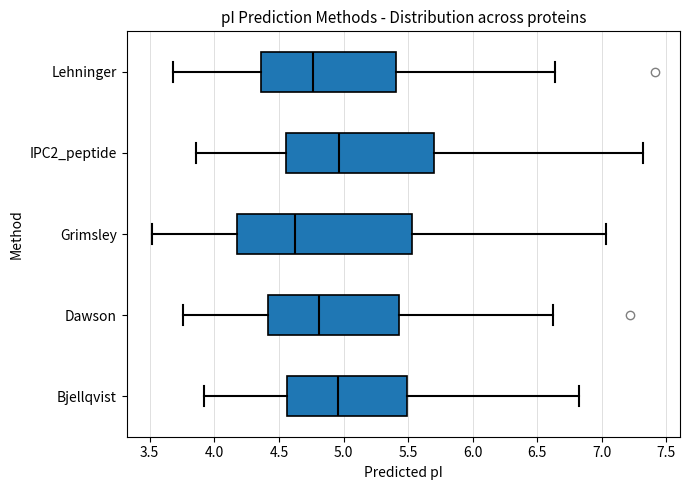

Reading bottom to top, transcribe this box plot: for each box, give where its median line is, the range the box spans, and where its two whiskers end, as read against the x-axis. The values are not printed on the chart, so give them approximately, as read against the axis.

Bjellqvist: median 4.95, box 4.55 to 5.50, whiskers 3.90 to 6.85
Dawson: median 4.80, box 4.40 to 5.45, whiskers 3.75 to 6.60
Grimsley: median 4.60, box 4.15 to 5.55, whiskers 3.50 to 7.05
IPC2_peptide: median 4.95, box 4.55 to 5.70, whiskers 3.85 to 7.30
Lehninger: median 4.75, box 4.35 to 5.40, whiskers 3.70 to 6.65